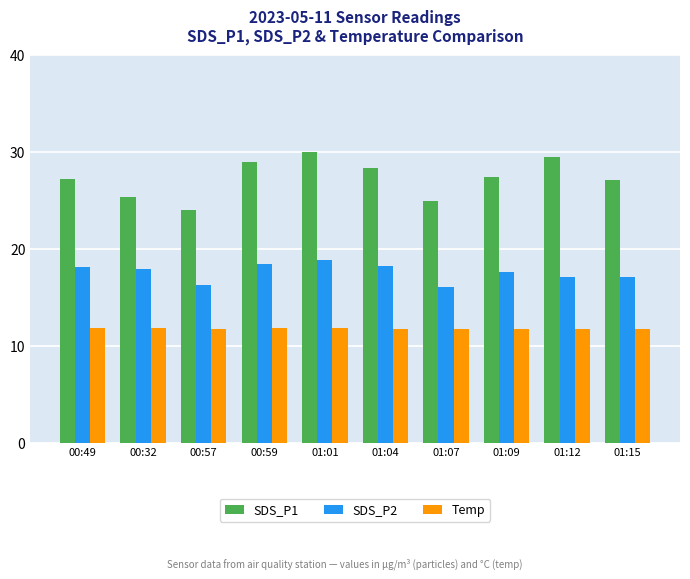

Rank the series by their average value, from lowest to highest.

Temp, SDS_P2, SDS_P1